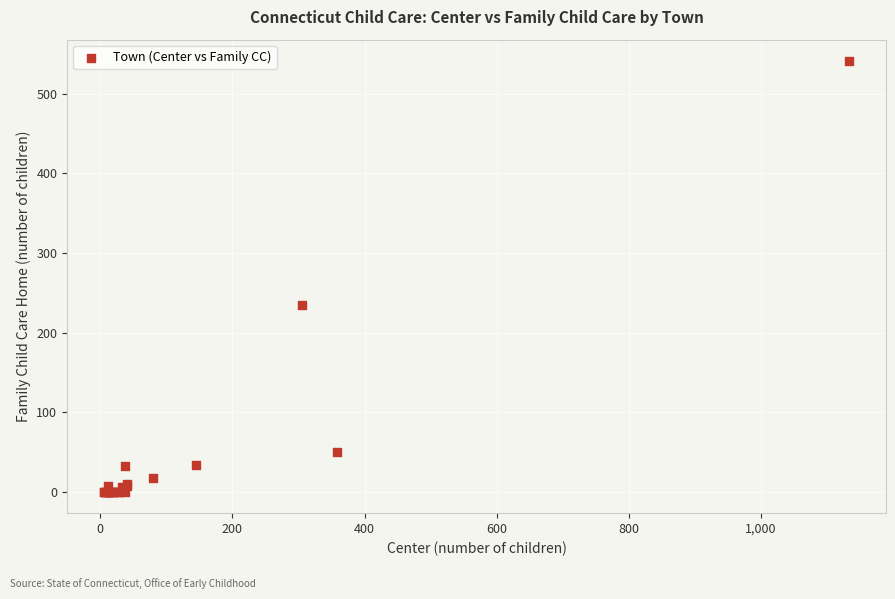

What Y value in the scatter plot is closest to 270?

235